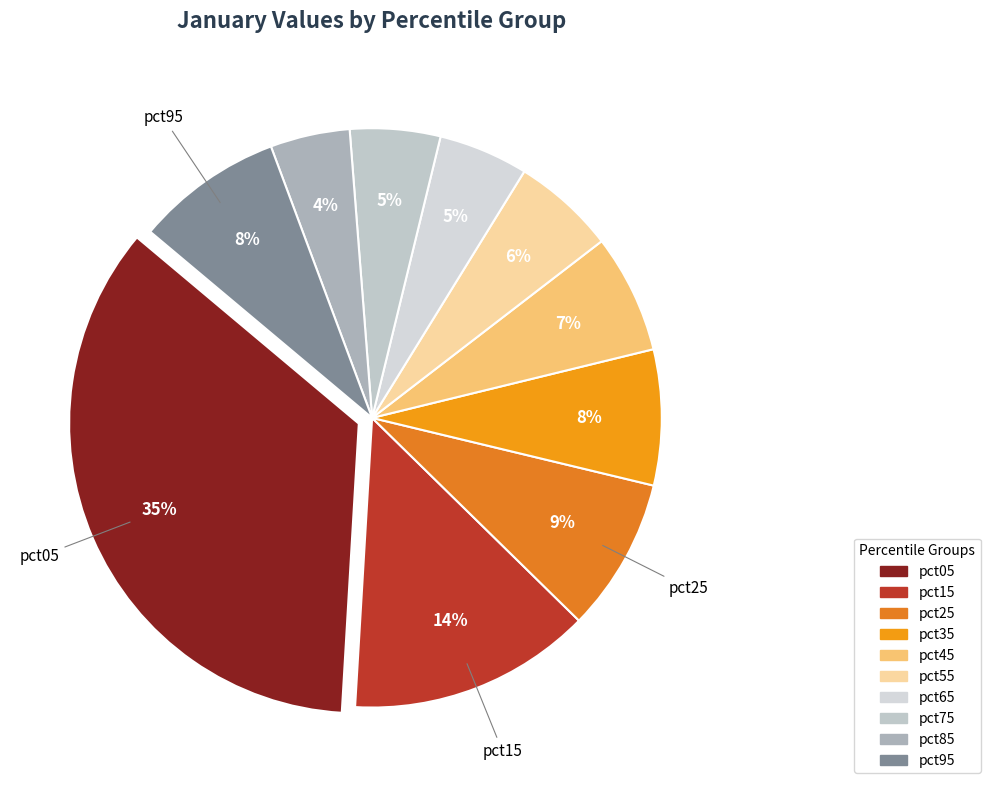

To the nearest percent, what percentage of the pie is pct95?

8%